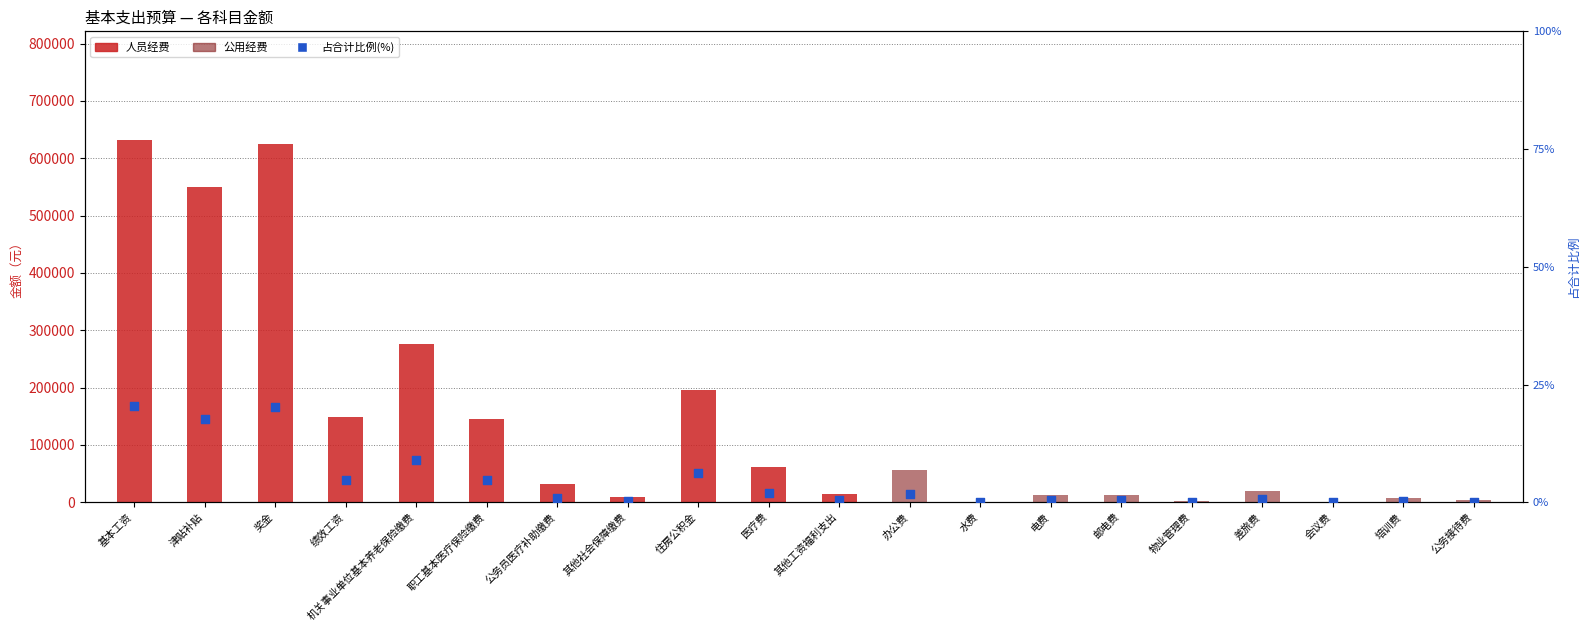

At which category is the sum across all series the highest?

基本工资